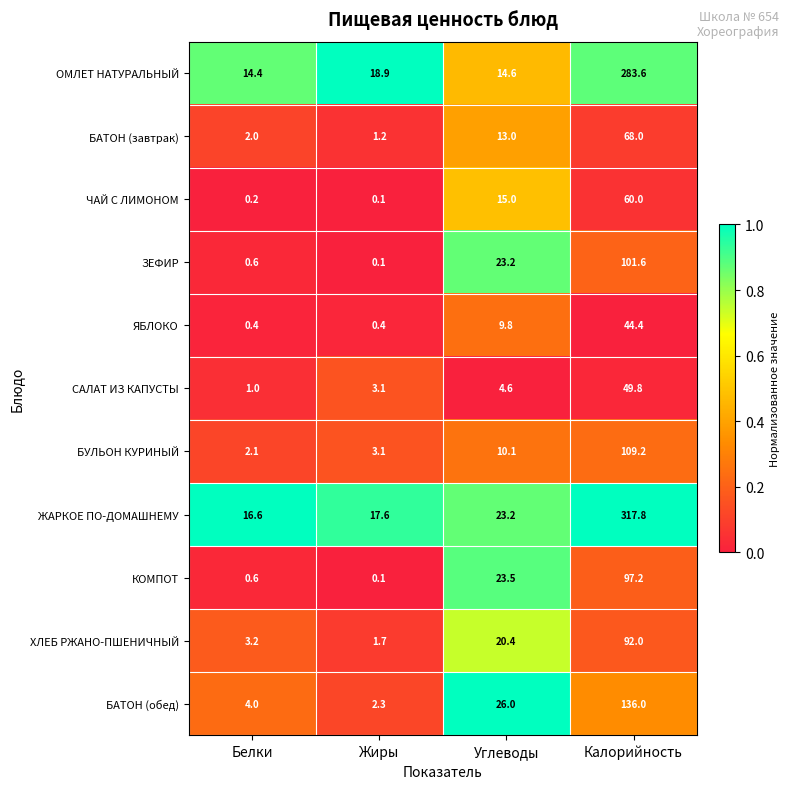

What is the spread (max minus min) of values at Жиры?

18.8